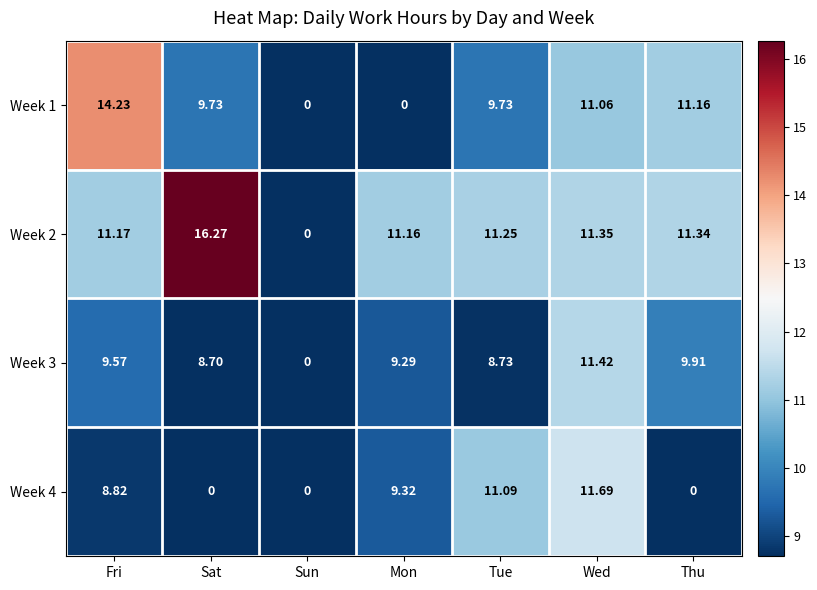

Which category has the highest value across all series?

Sat